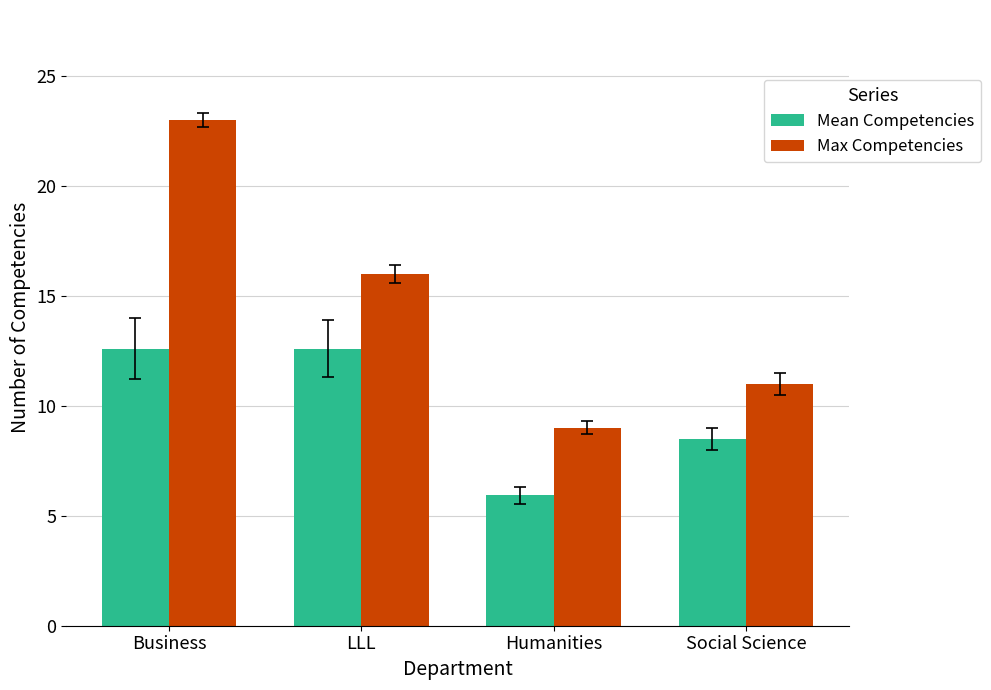

What is the label of the 4th bar from the left?

Social Science